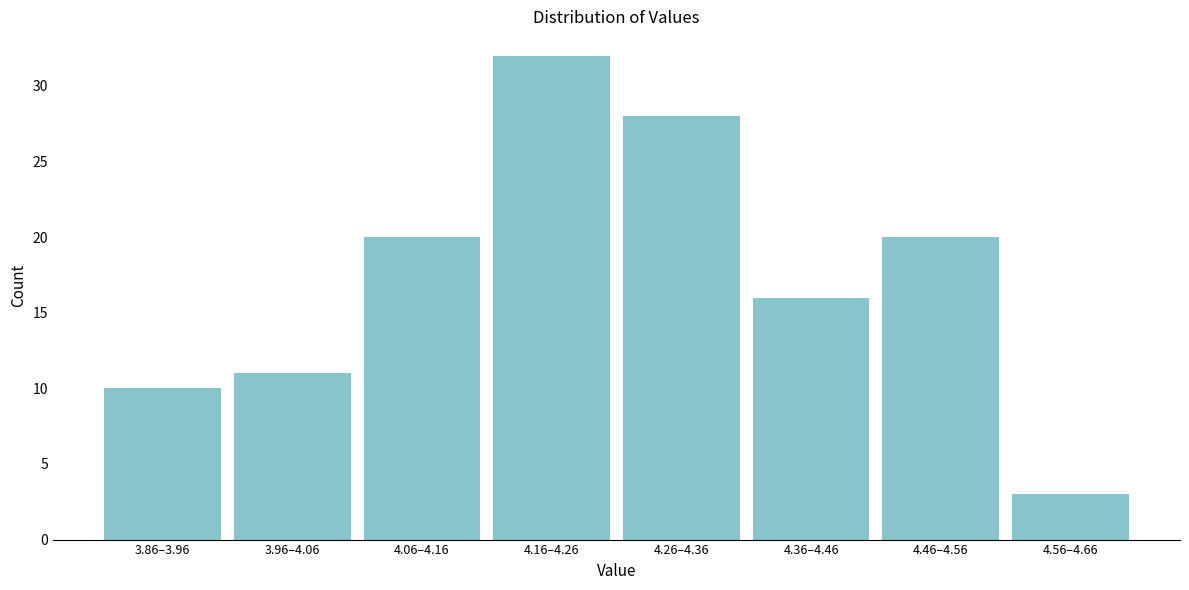

Reading left to right, what are all the values shown in this chart?

3.86–3.96=10	3.96–4.06=11	4.06–4.16=20	4.16–4.26=32	4.26–4.36=28	4.36–4.46=16	4.46–4.56=20	4.56–4.66=3